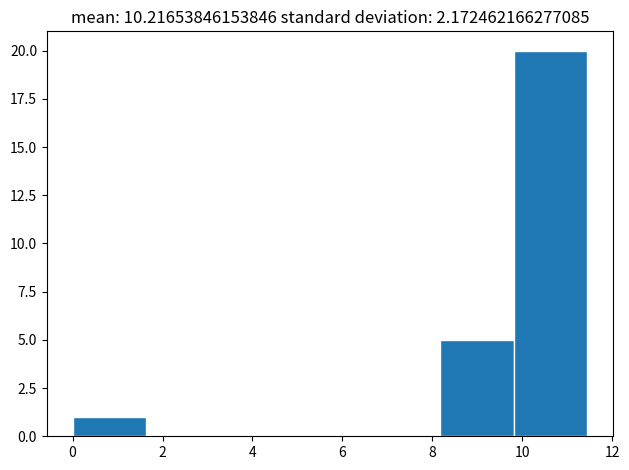

Reading left to right, transcribe this chart: for each bar, give the range it covers on the x-axis and its height. Neither the bar edges nor the heights are printed on the chart, so give them approximately, as read against the axes.

0.0 to 1.6: 1
1.6 to 3.2: 0
3.2 to 5.0: 0
5.0 to 6.6: 0
6.6 to 8.2: 0
8.2 to 9.8: 5
9.8 to 11.4: 20